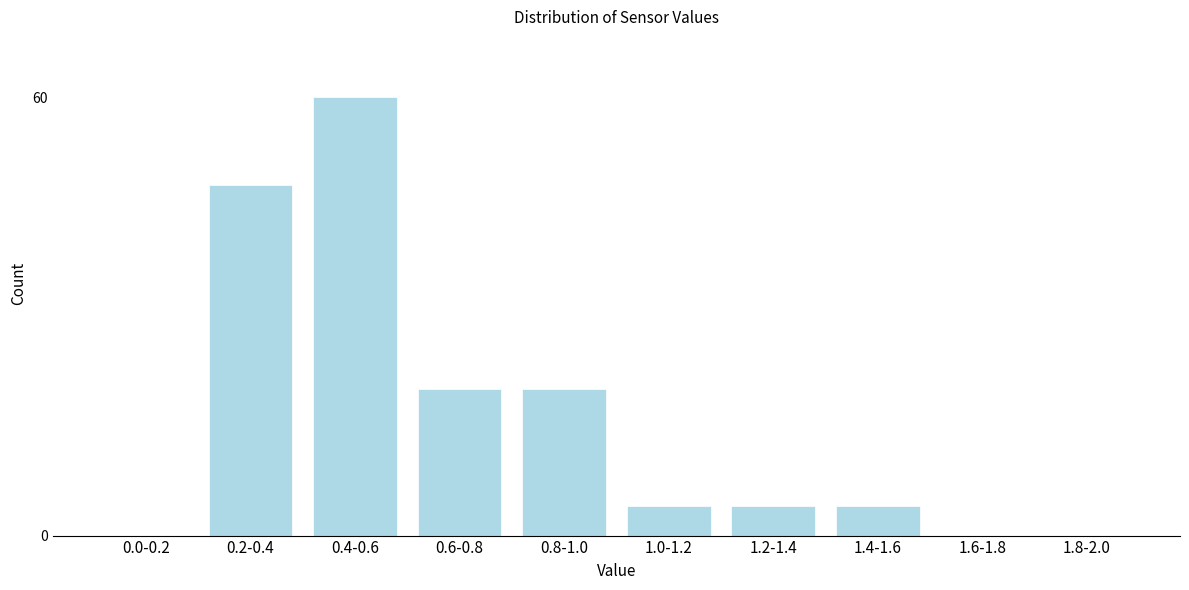

Reading left to right, list all the values displayed in this chart.

0.0-0.2=0	0.2-0.4=48	0.4-0.6=60	0.6-0.8=20	0.8-1.0=20	1.0-1.2=4	1.2-1.4=4	1.4-1.6=4	1.6-1.8=0	1.8-2.0=0